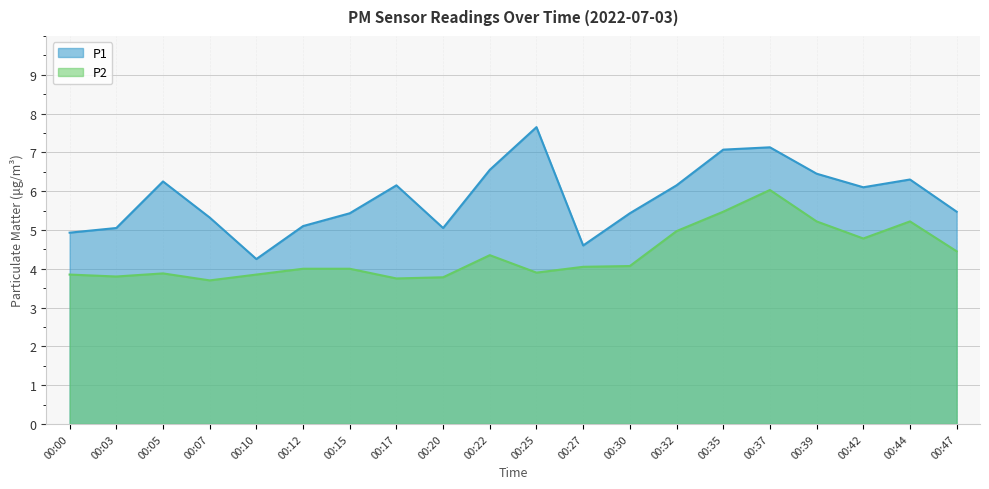

What is the value of the P2 point at the 2nd from the left?

3.8